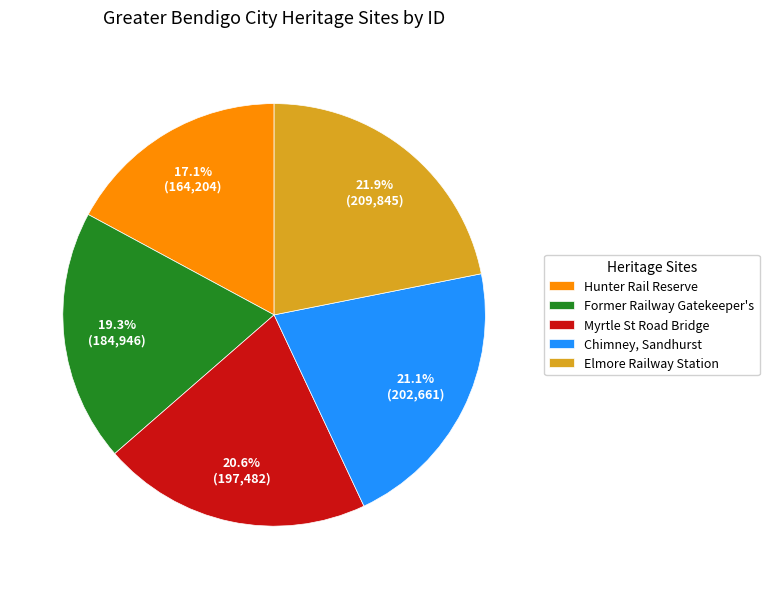

What percentage do Former Railway Gatekeeper's and Elmore Railway Station together represent?

41.2%